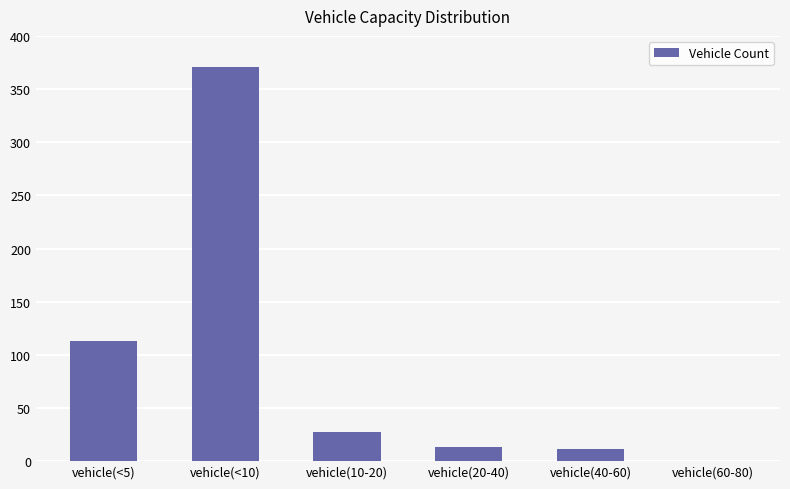

Which category has the highest value across all series?

vehicle(<10)